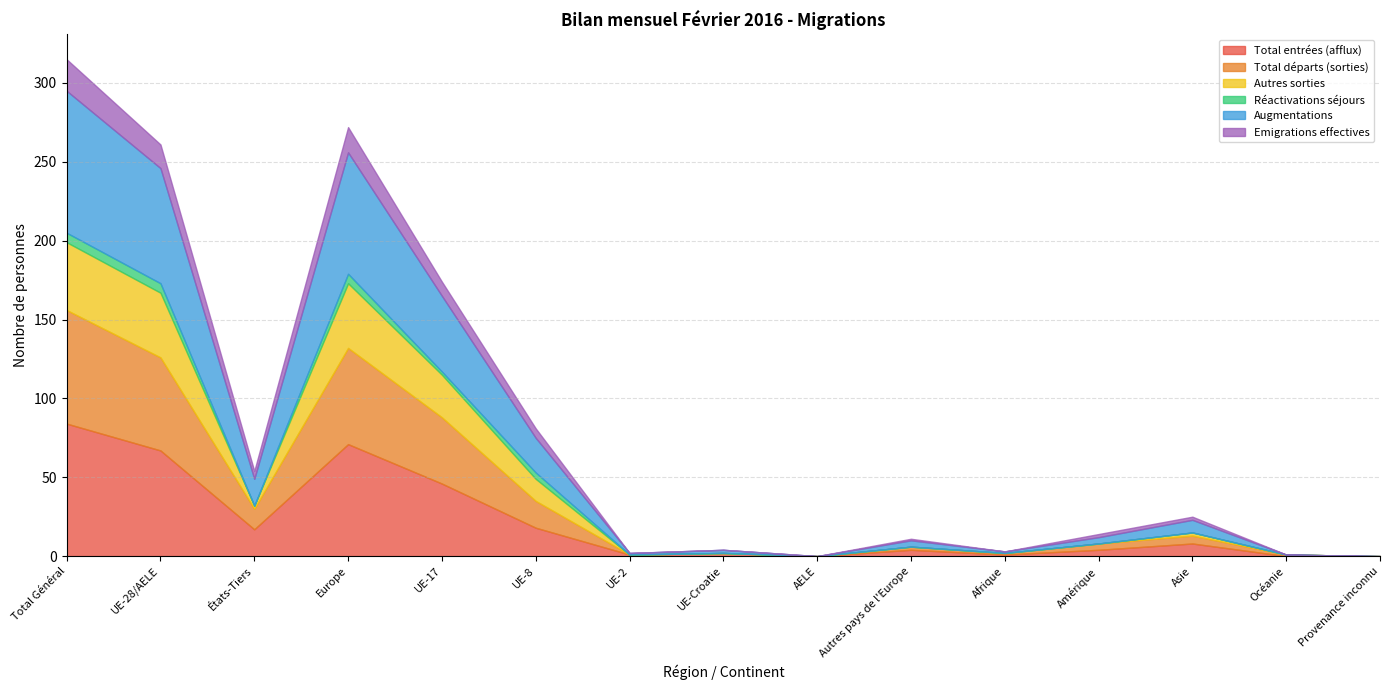

Rank the categories by Réactivations séjours value from highest to lowest.

Total Général, UE-28/AELE, Europe, UE-8, UE-17, États-Tiers, UE-2, UE-Croatie, AELE, Autres pays de l'Europe, Afrique, Amérique, Asie, Océanie, Provenance inconnu